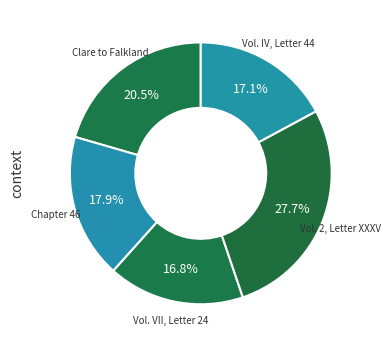

How many segments does this pie chart have?

5